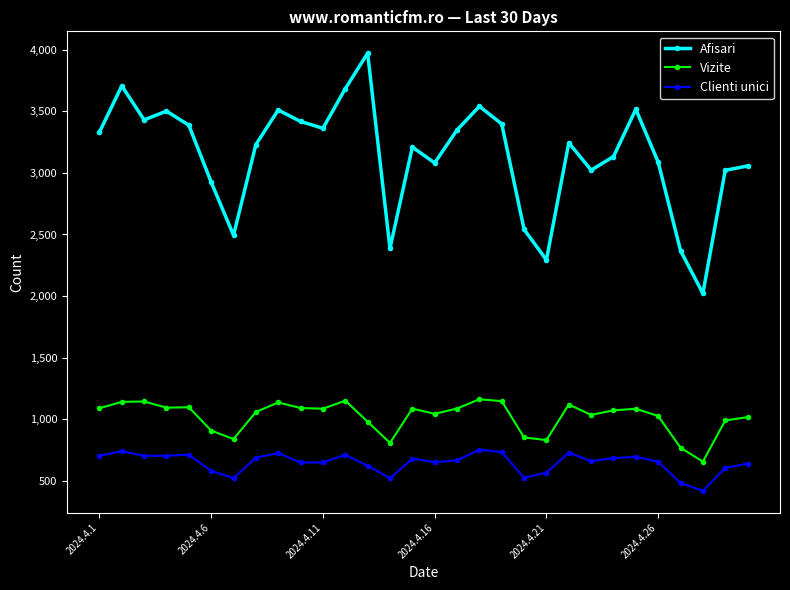

At how many categories does at least one series exceed 2244?

29